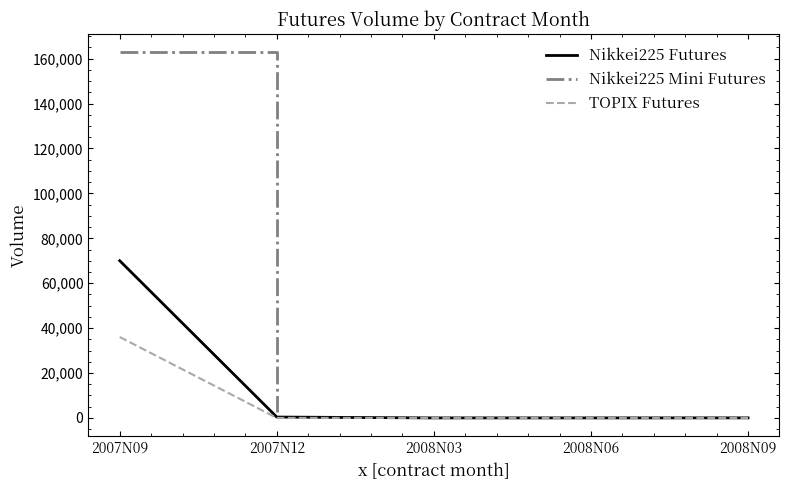

The TOPIX Futures series shows 0 at 2008N09. True or false?

True